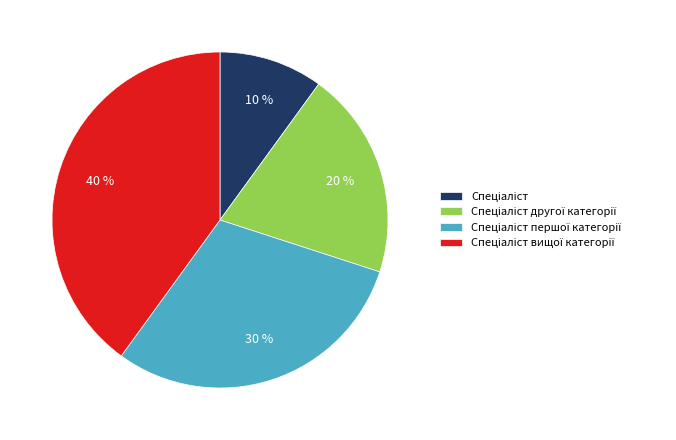

To the nearest percent, what is the average slice percentage?

25%